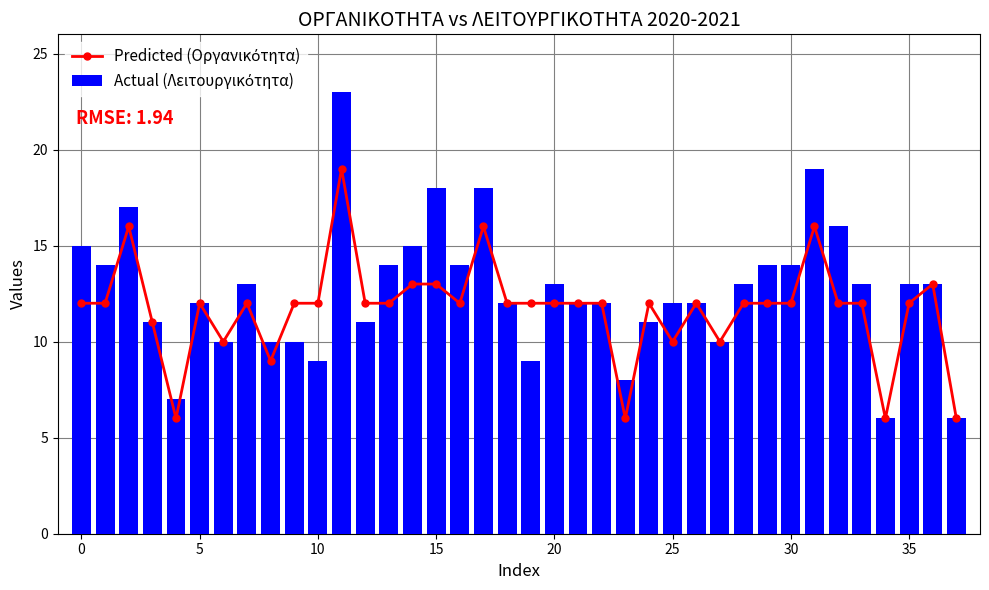

How many categories are shown in the chart?

38